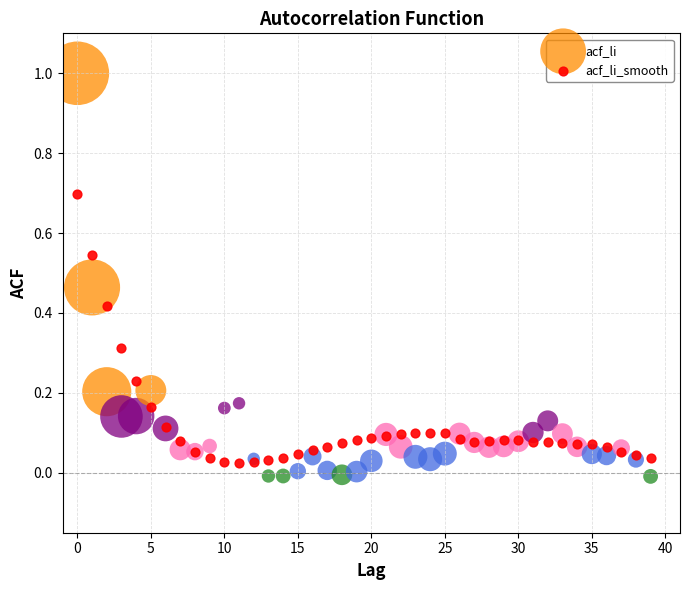

Which series contains the highest Y value?

acf_li